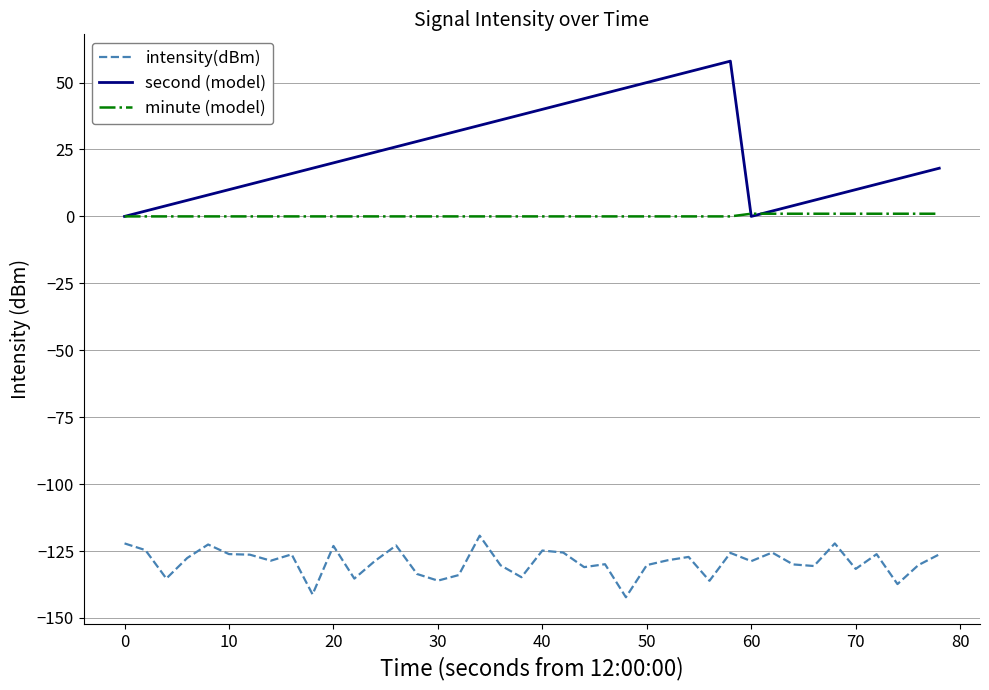

List the series in order of their overall mean, highest first.

second (model), minute (model), intensity(dBm)